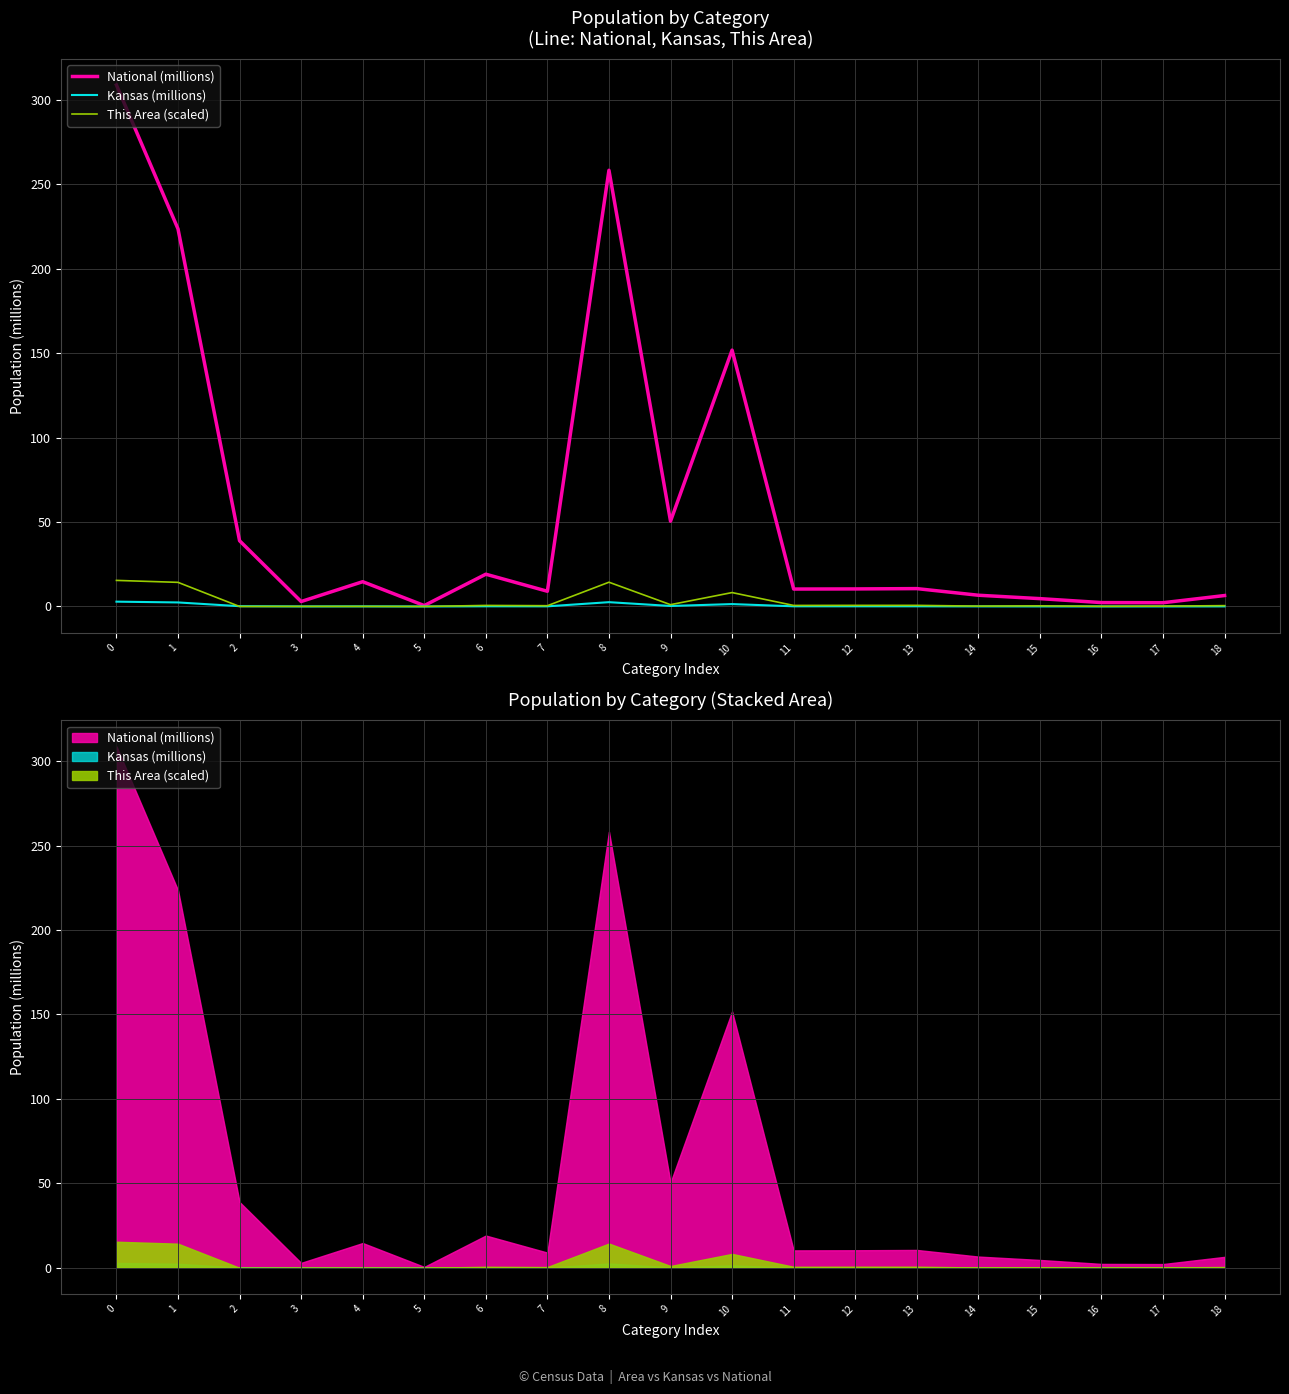

Rank the series by their maximum value, from lowest to highest.

Kansas (millions), This Area (scaled), National (millions)